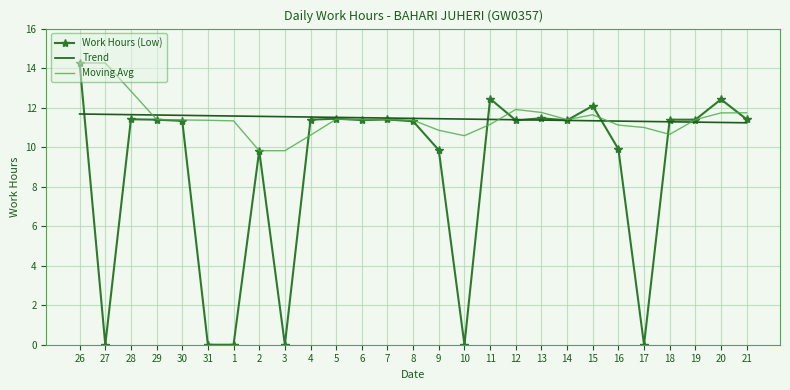

What is the lowest value of the Trend series?

11.2